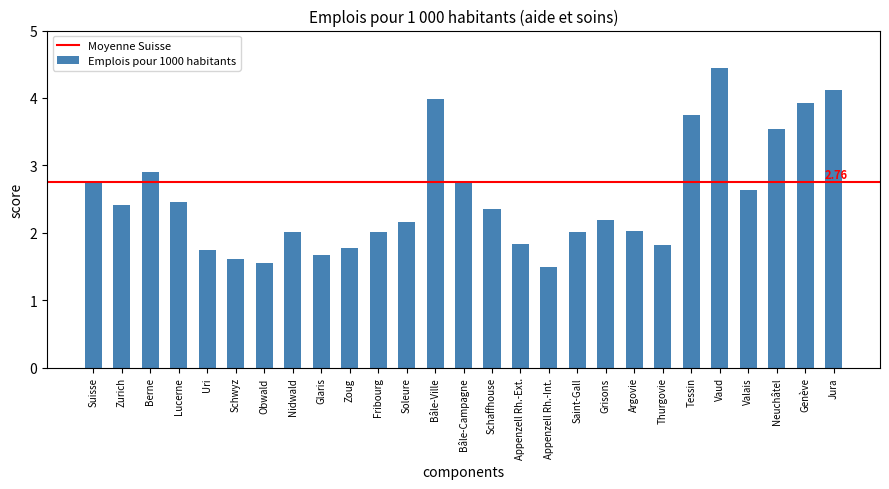

The value at Obwald is 1.5. True or false?

True